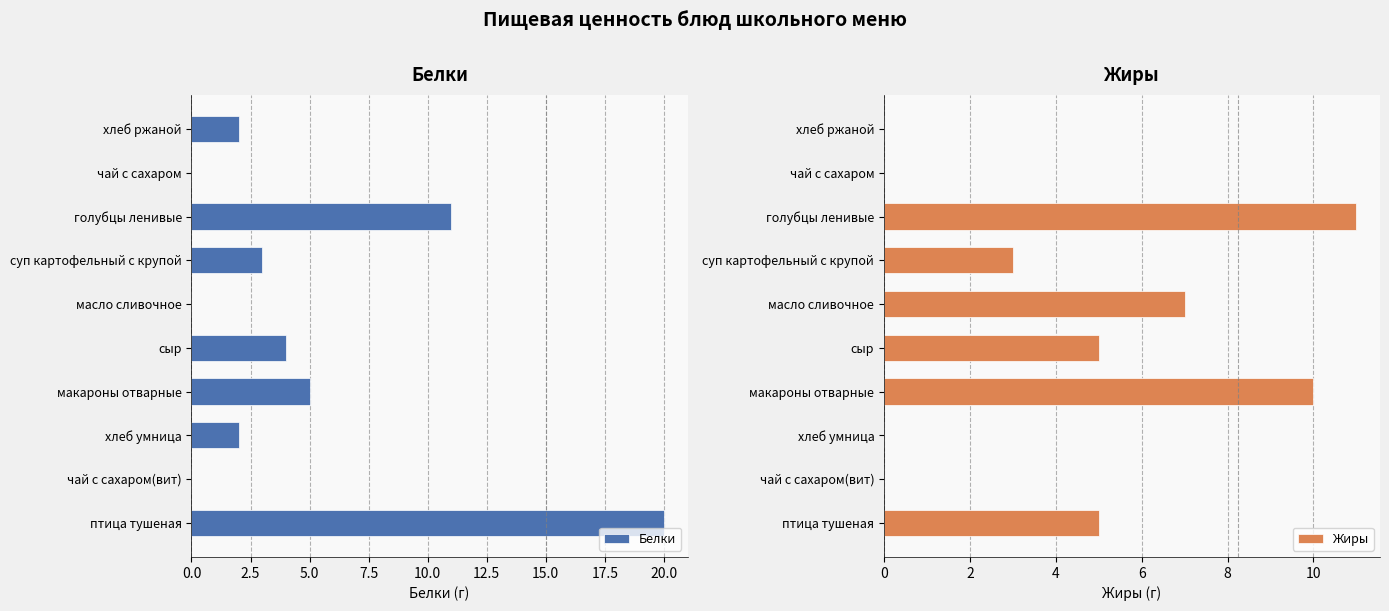

The Белки series shows 1 at суп картофельный с крупой. True or false?

False